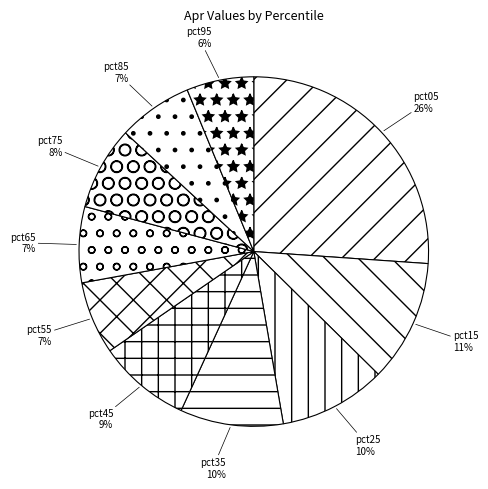

To the nearest percent, what portion does pct95 represent?

6%